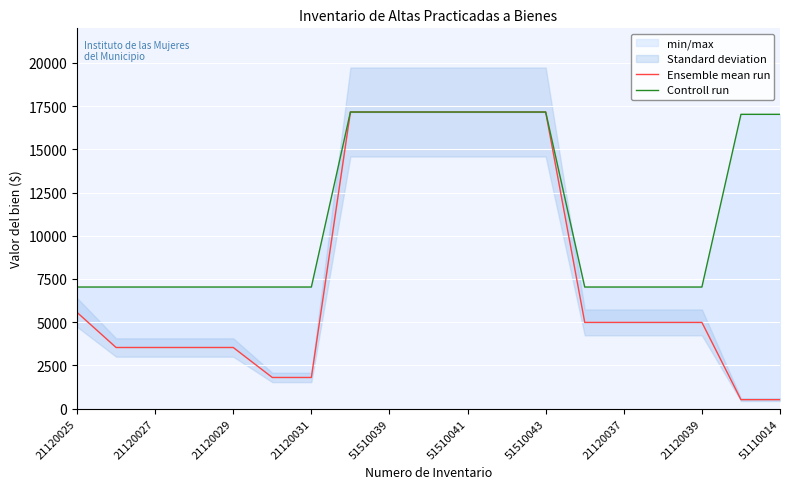

How many values in the Ensemble mean run series are below 4988?

8